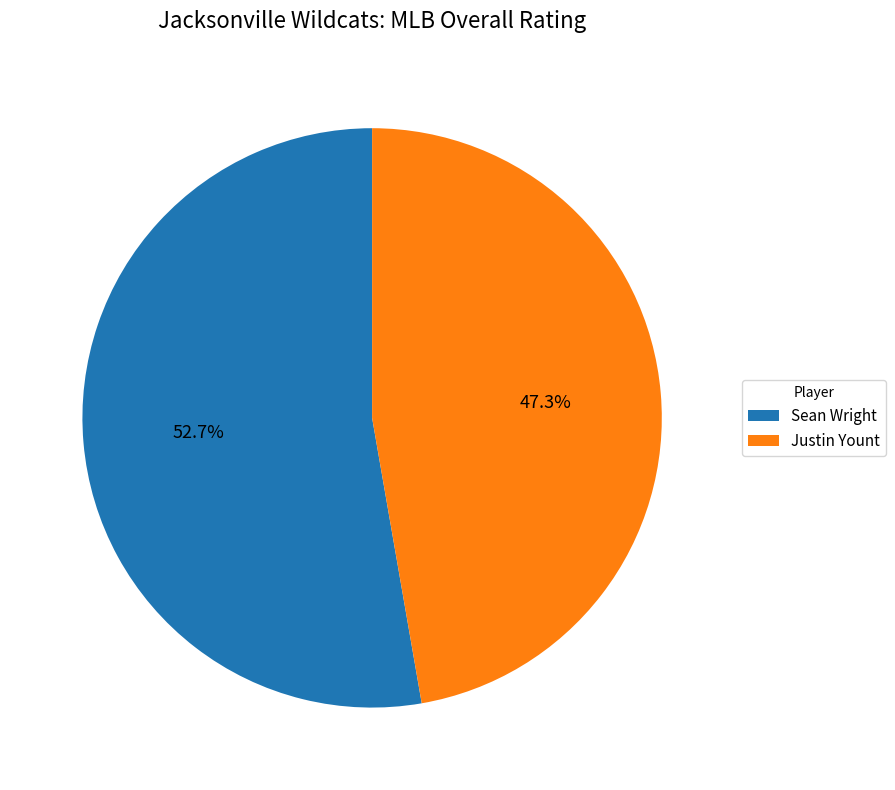

Does Sean Wright represent more than half of the total?

Yes